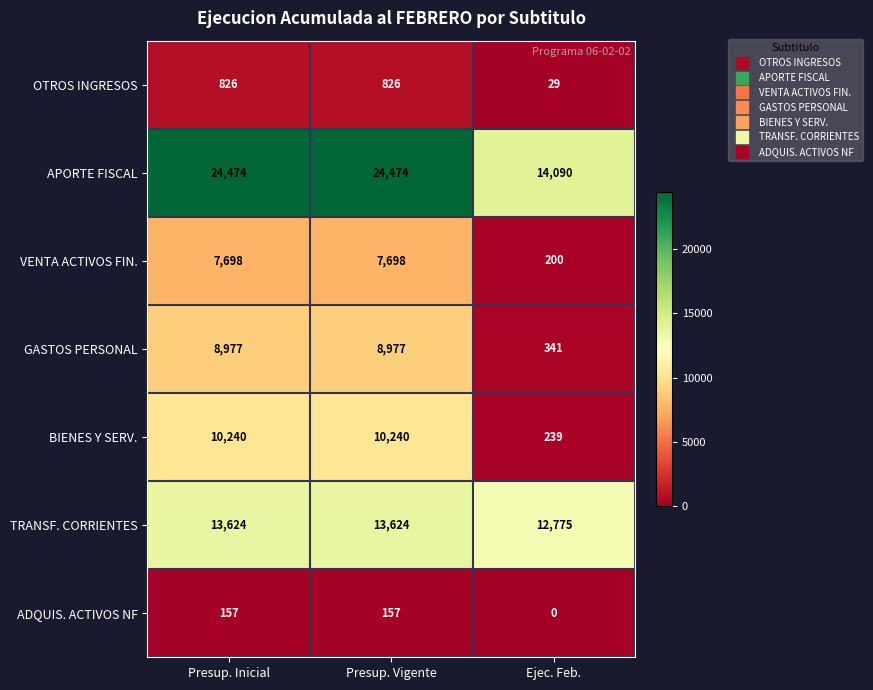

What is the total value across all series at Presup. Inicial?

65996